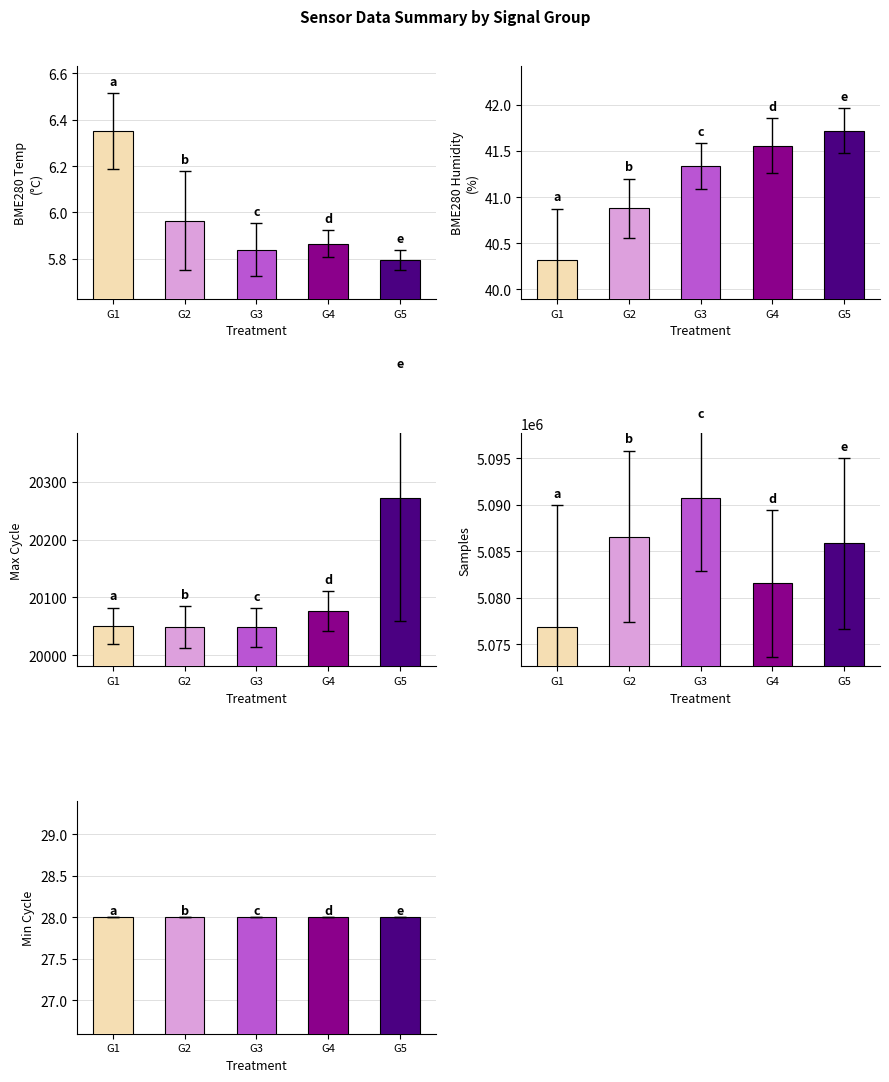

Which category has the lowest value across all series?

G5